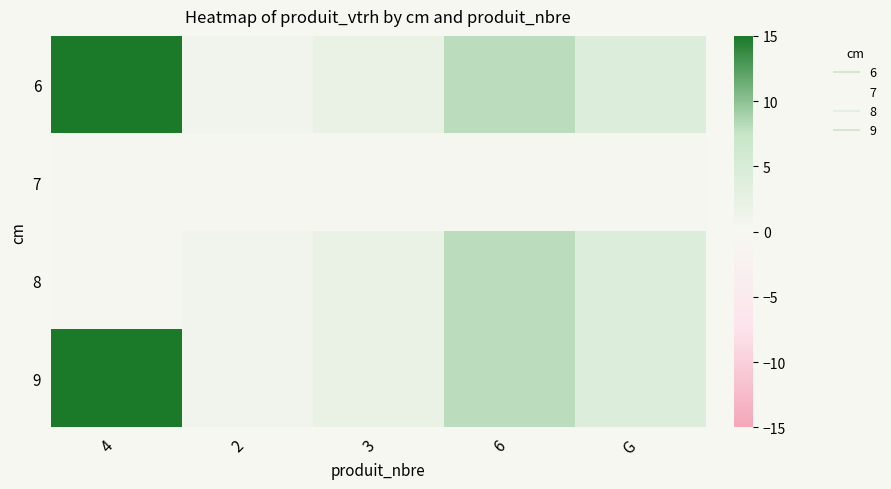

What is the spread (max minus min) of values at G?

4